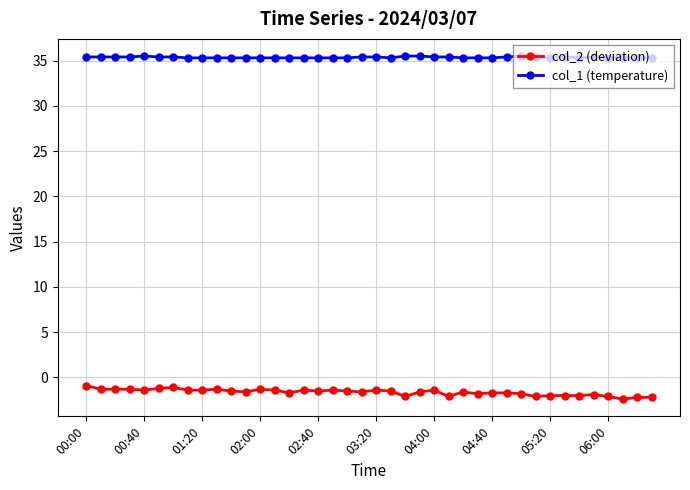

List the series in order of their peak value, highest first.

col_1 (temperature), col_2 (deviation)